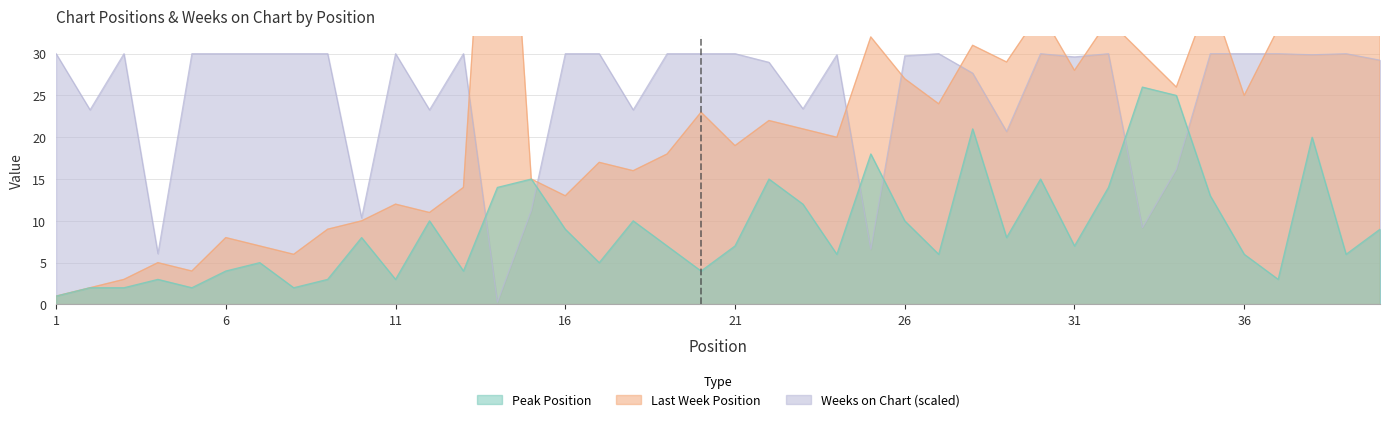

Is it true that Peak Position equals 4.0 at 6?

True